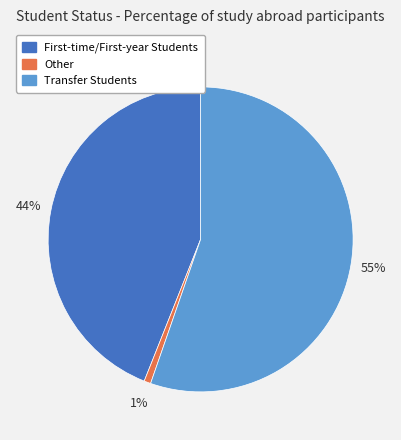

What is the largest slice in the pie chart?

Transfer Students